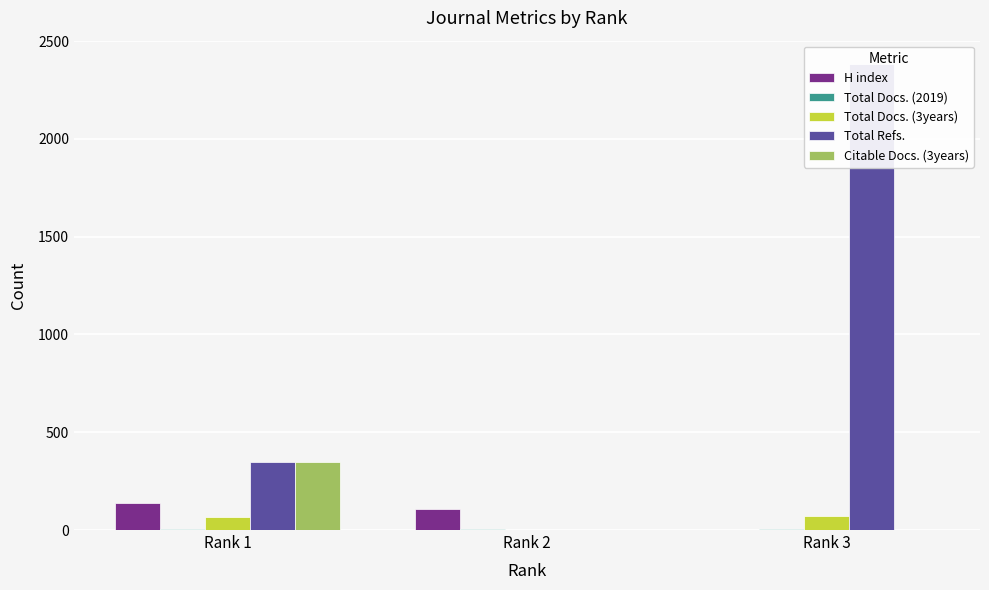

What is the average value of the Total Docs. (3years) series?

47